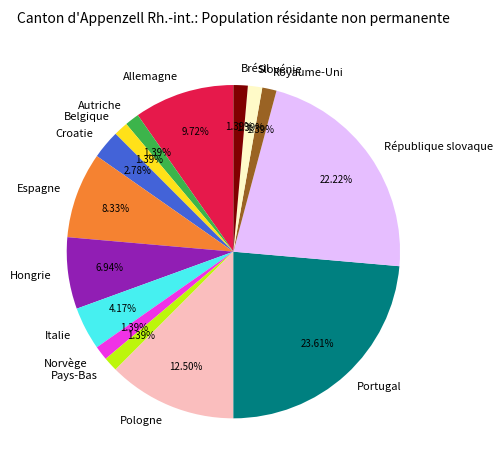

What is the largest slice in the pie chart?

Portugal